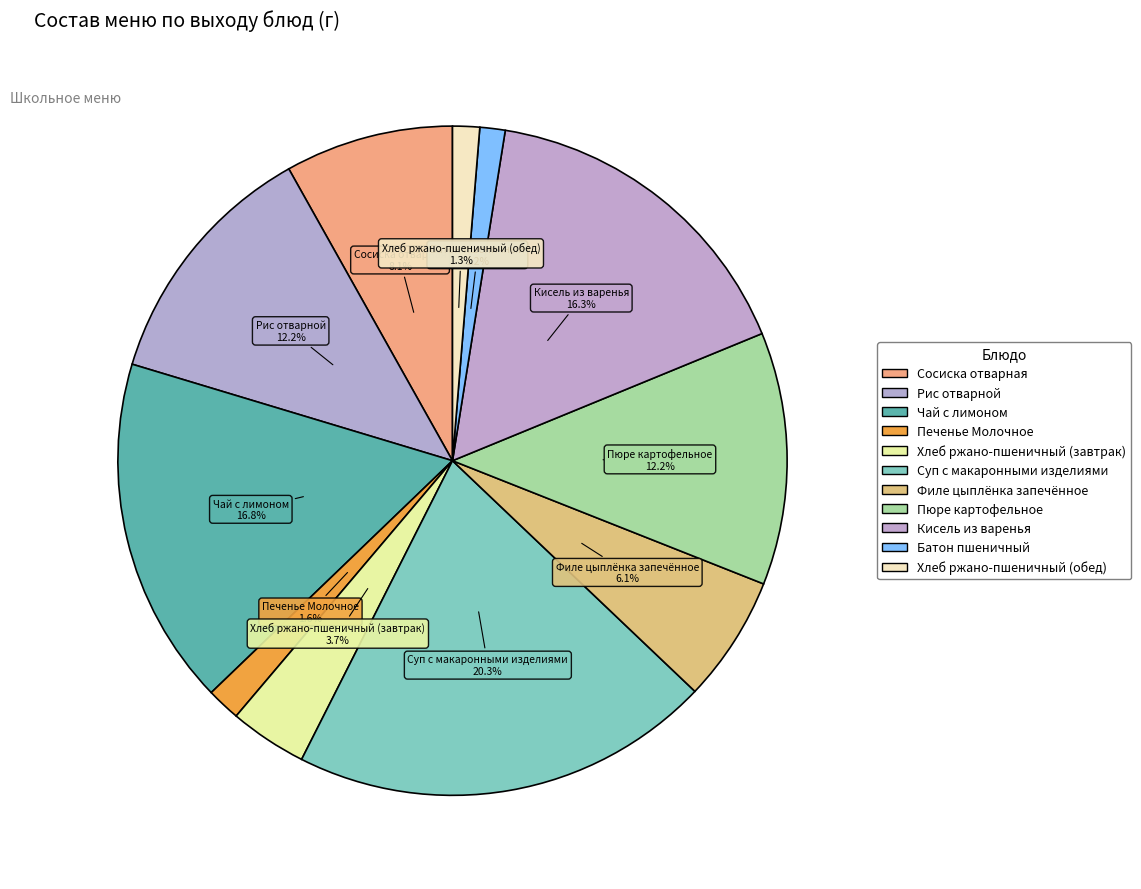

To the nearest percent, what percentage of the pie is Филе цыплёнка запечённое?

6%